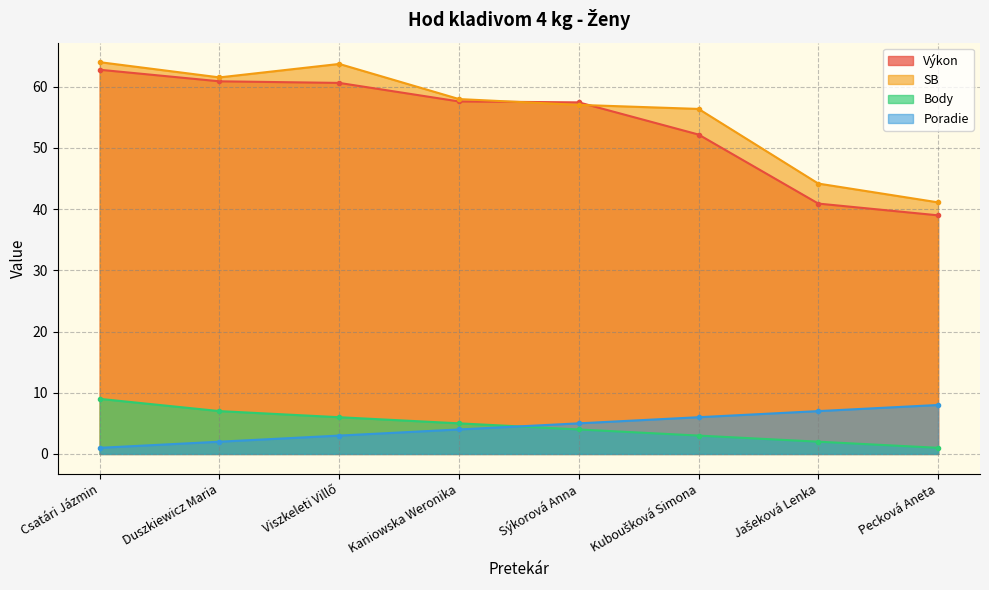

What is the spread (max minus min) of values at Csatári Jázmin?

63.0